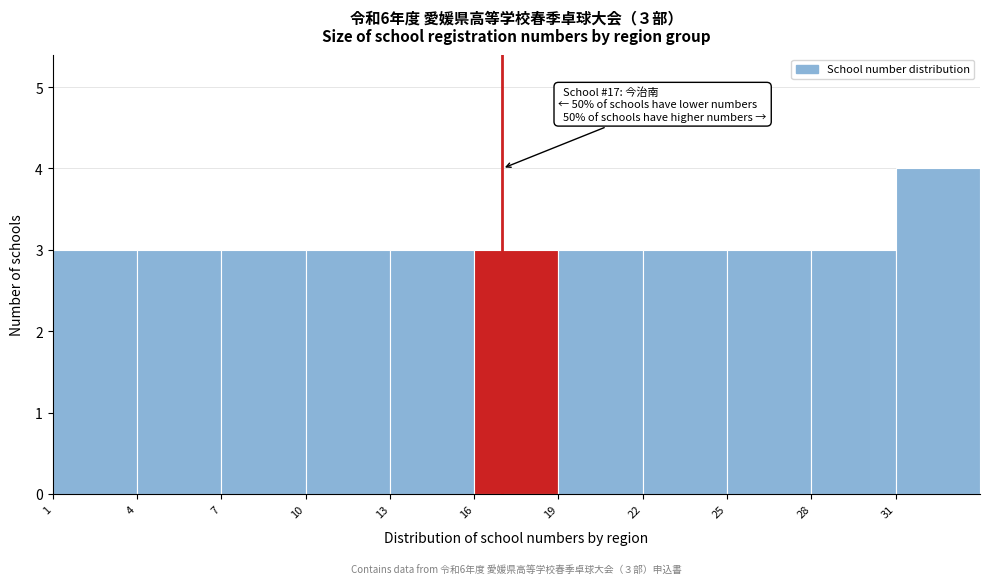

Over which range of the x-axis is the bar tallest?

31 to 34